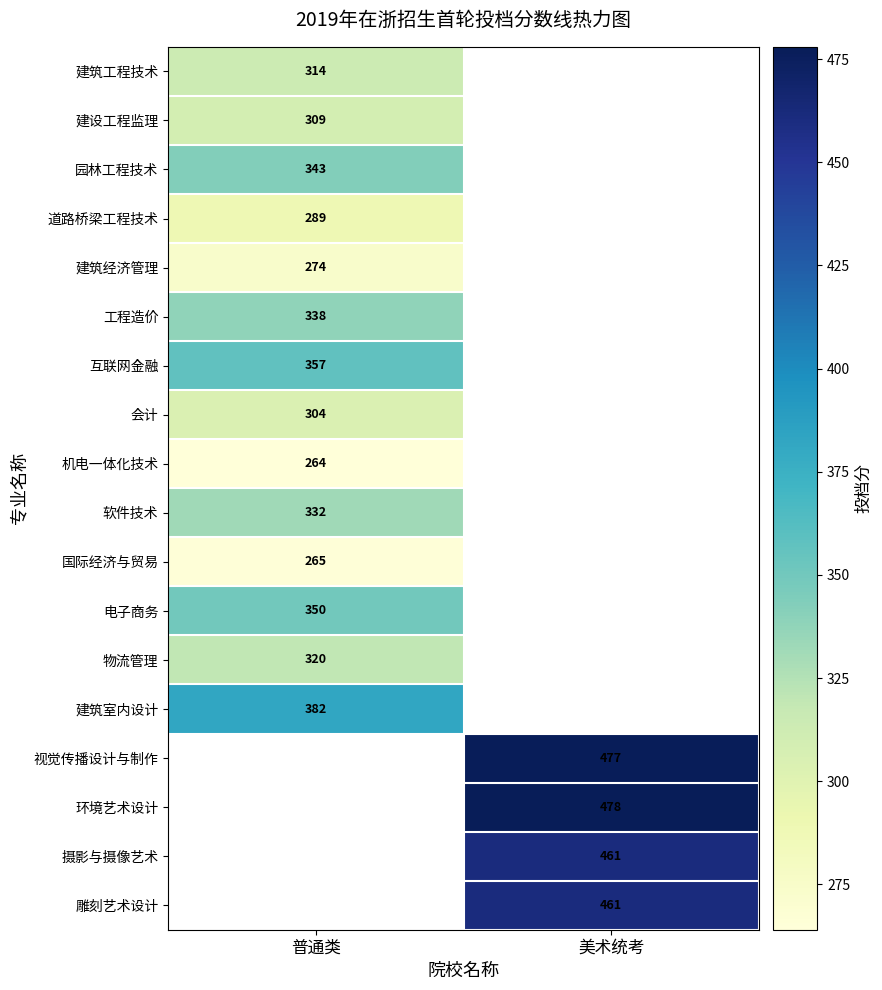

True or false: 国际经济与贸易 has a value of 265 at 普通类.

True